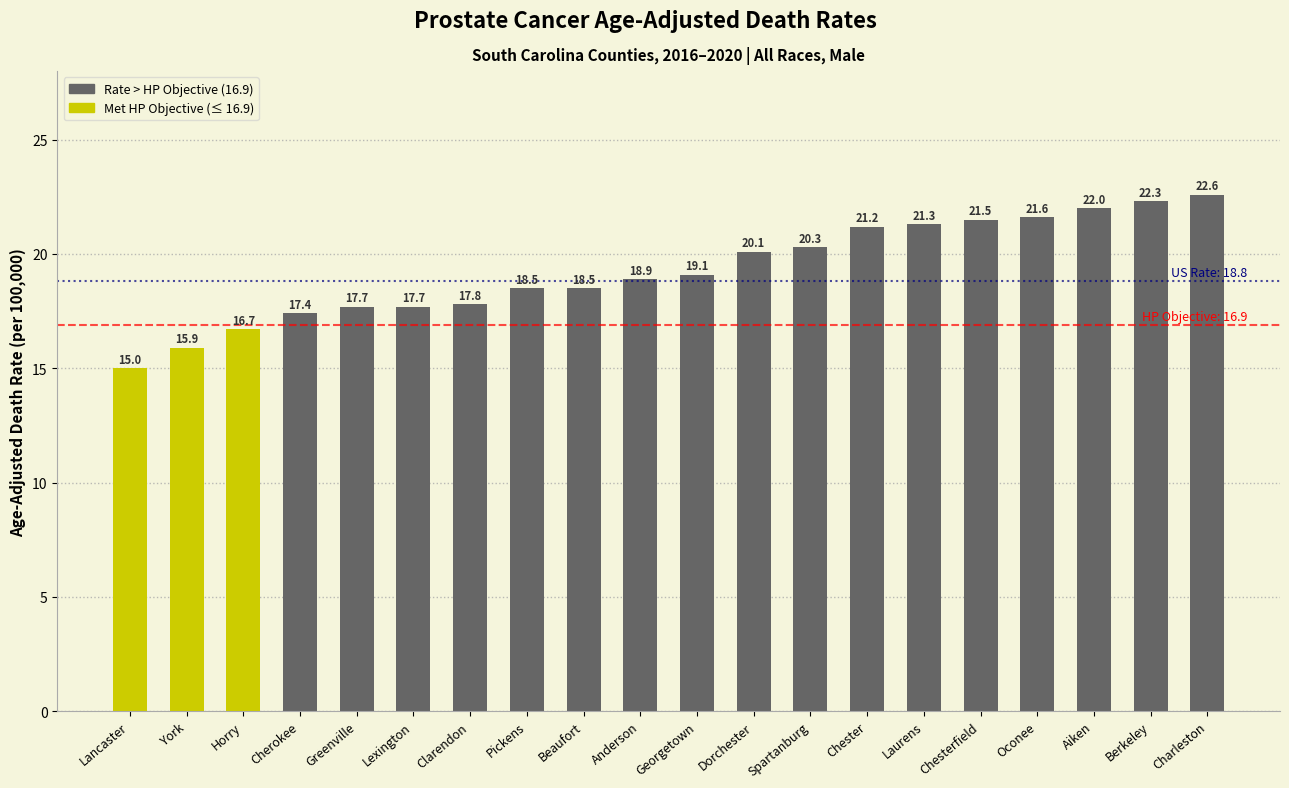

Where does the data first go above 19?

Georgetown